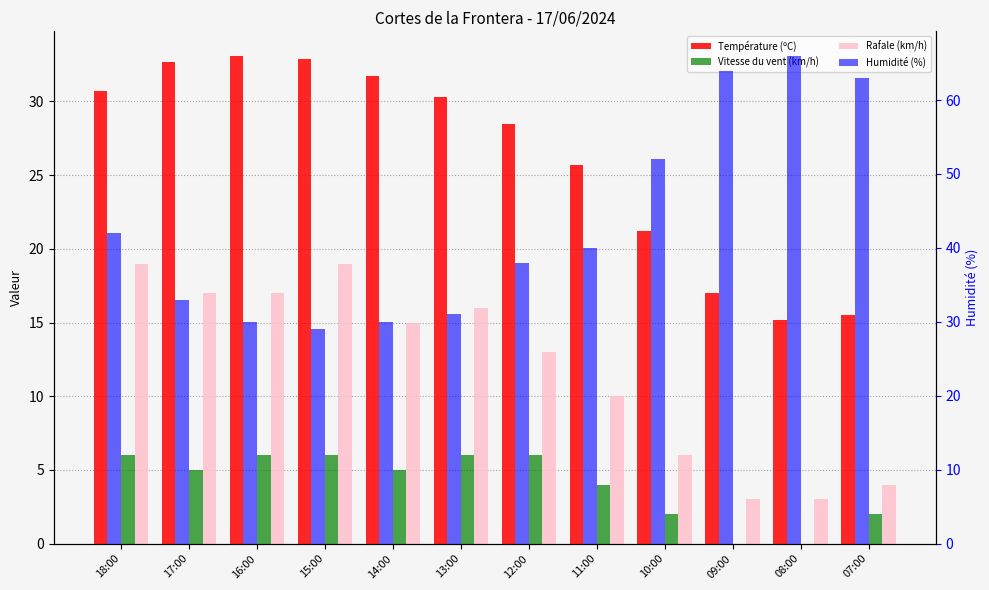

What is the maximum value shown in the chart?

66.0